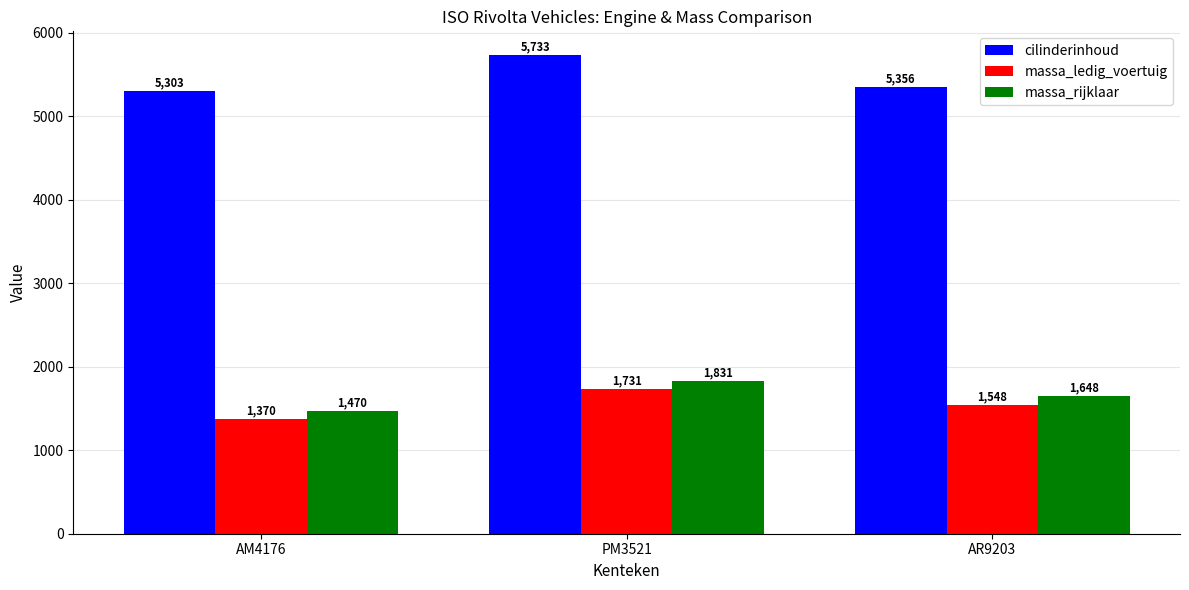

At which label does massa_rijklaar reach its minimum?

AM4176